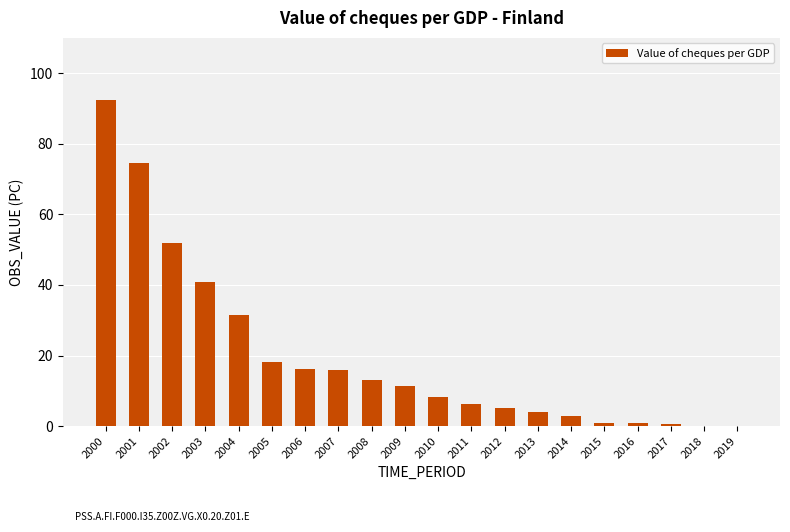

At which category does the chart reach its peak across all series?

2000